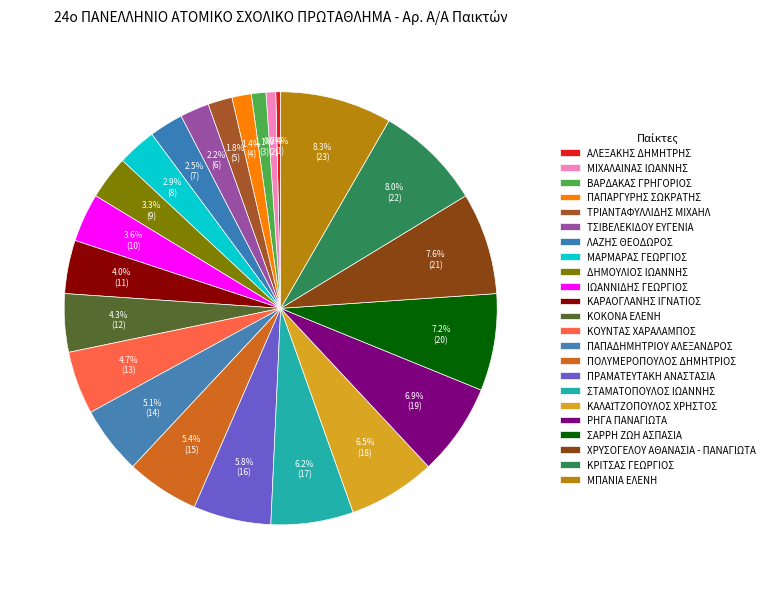

To the nearest percent, what percentage of the pie is ΚΡΙΤΣΑΣ ΓΕΩΡΓΙΟΣ?

8%